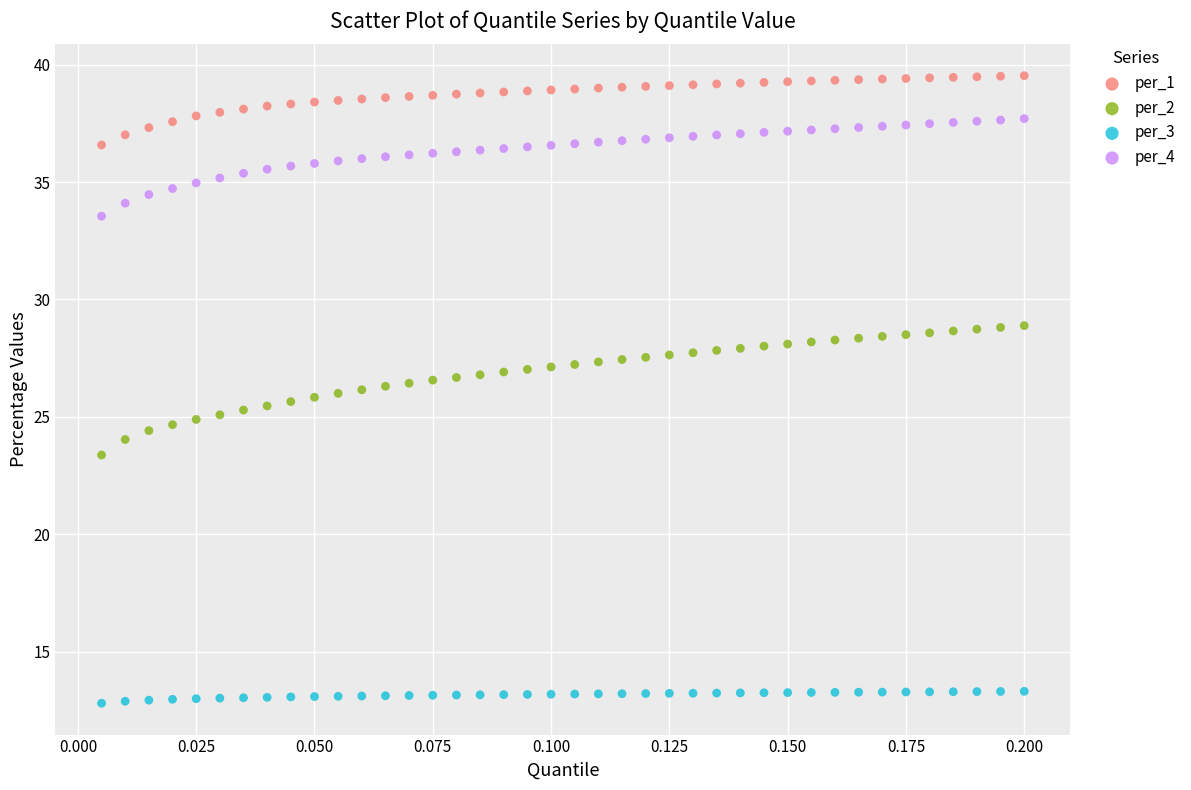

What are all the series names shown in the legend?

per_1, per_2, per_3, per_4